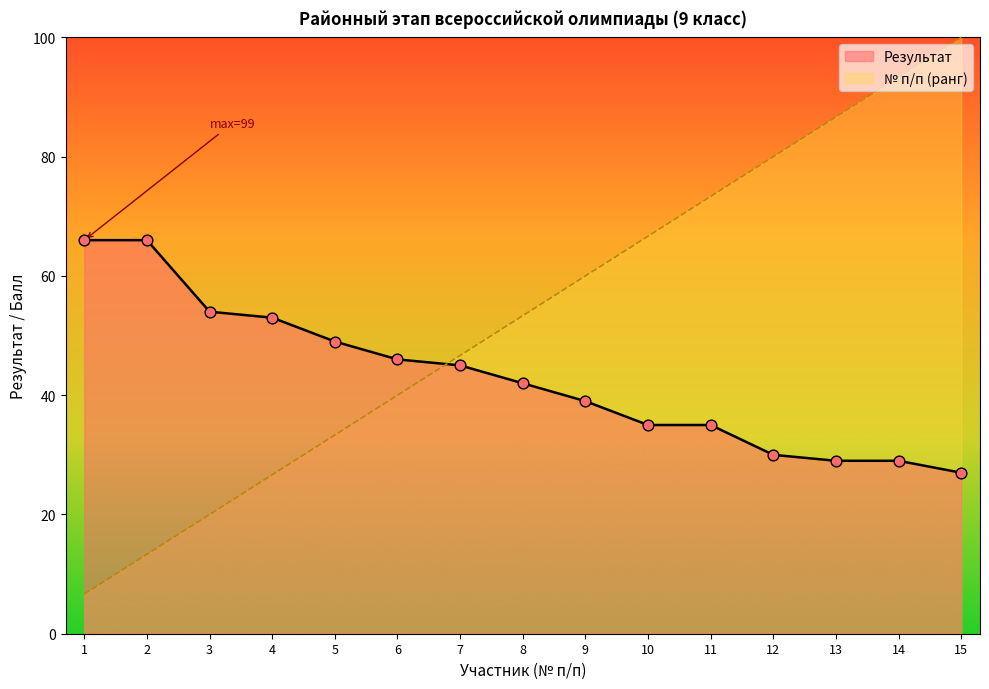

What are all the series names shown in the legend?

Результат, № п/п (ранг)